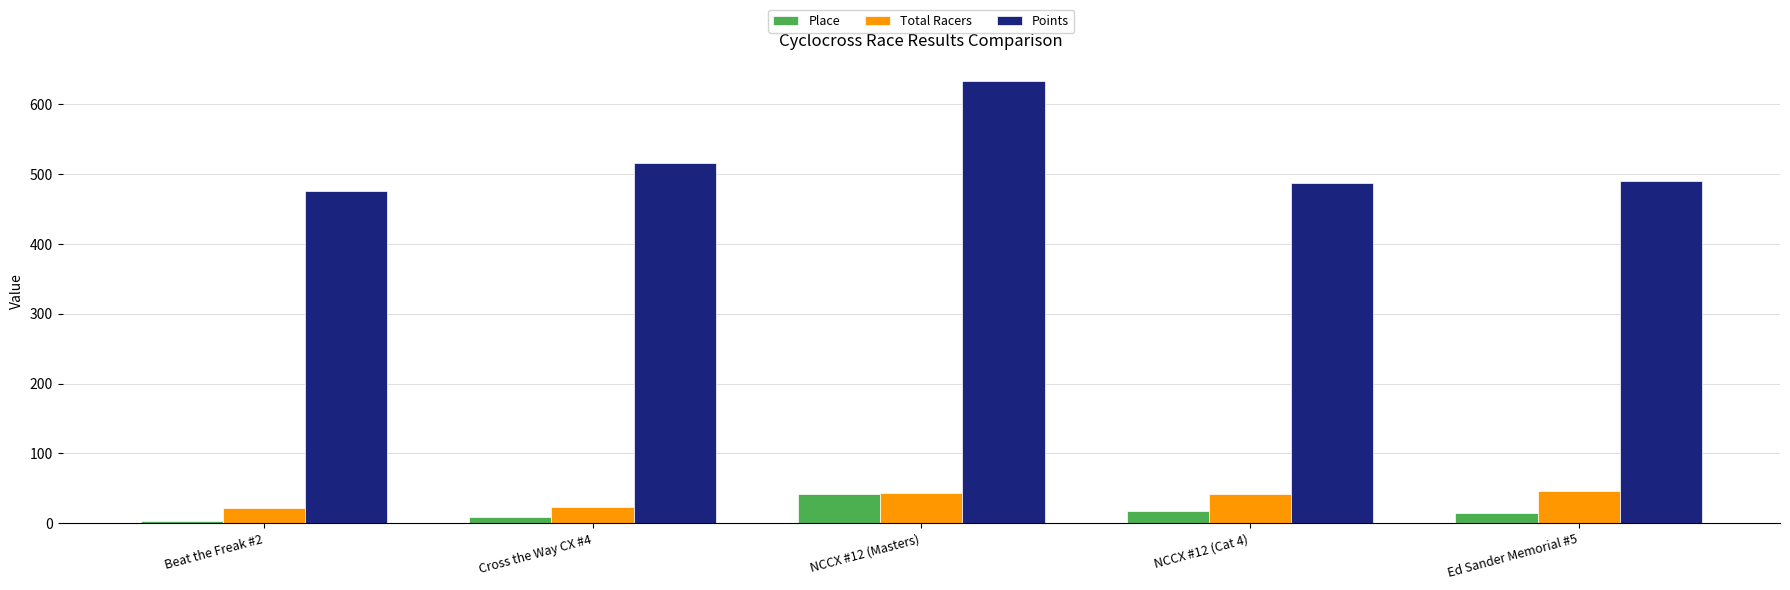

Which series changed the most between NCCX #12 (Masters) and NCCX #12 (Cat 4)?

Points